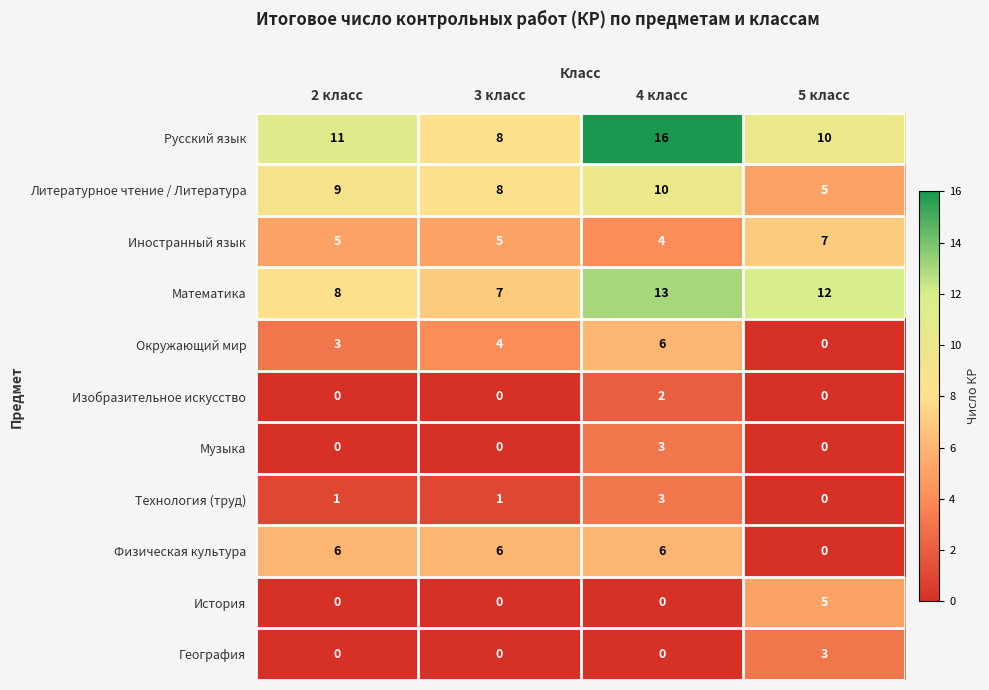

The История series shows 2 at 4 класс. True or false?

False